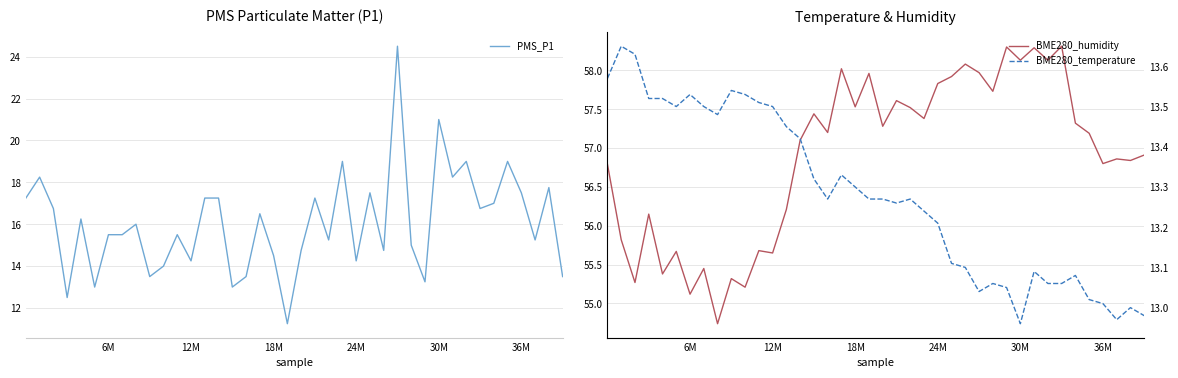

True or false: BME280_temperature and BME280_humidity cross at least once.

False